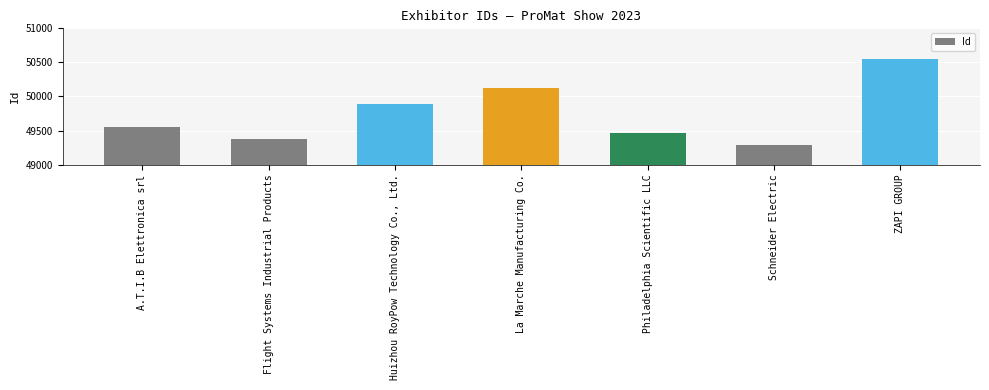

True or false: the data shows 49887 at Huizhou RoyPow Technology Co., Ltd..

True